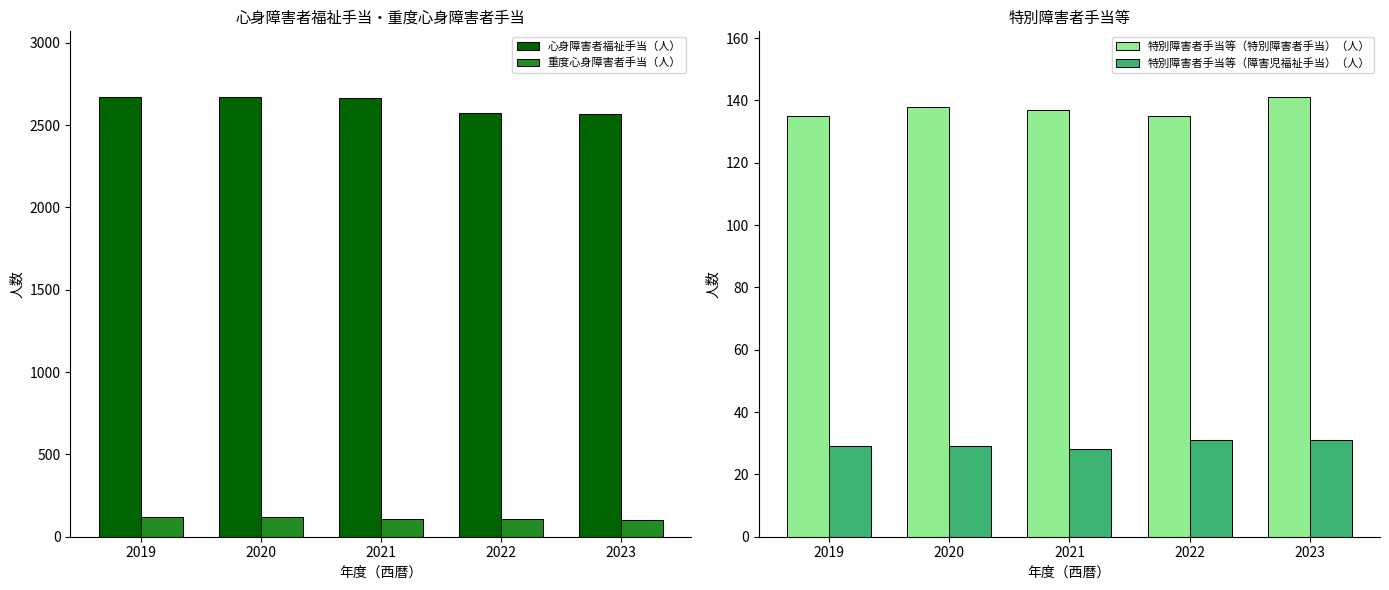

Which series has the widest spread of values?

心身障害者福祉手当（人）